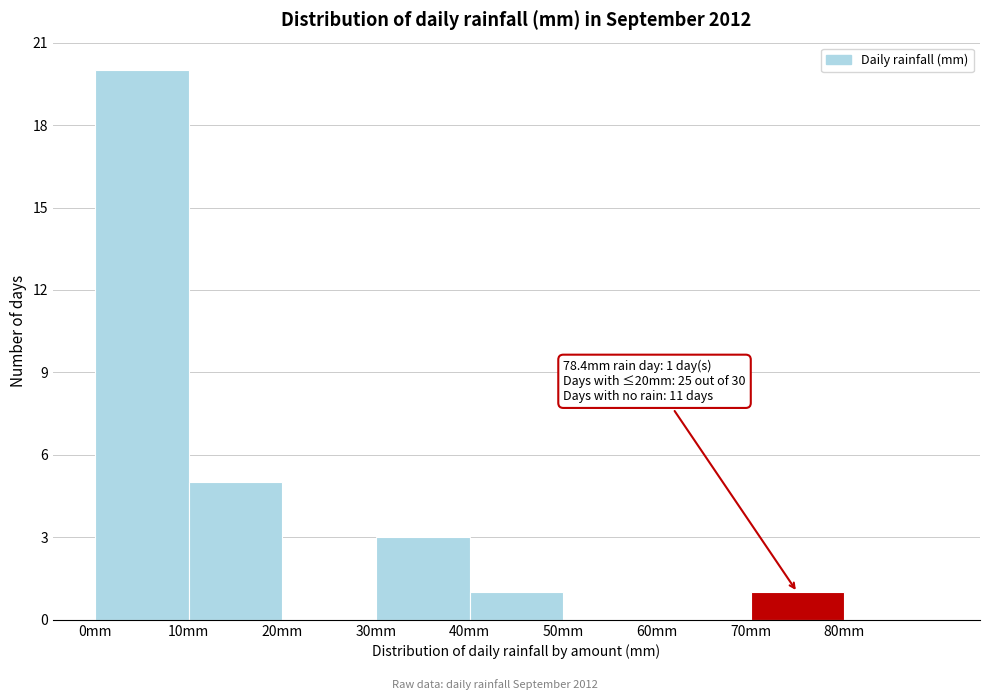

Which range on the x-axis has the tallest bar?

0 to 10